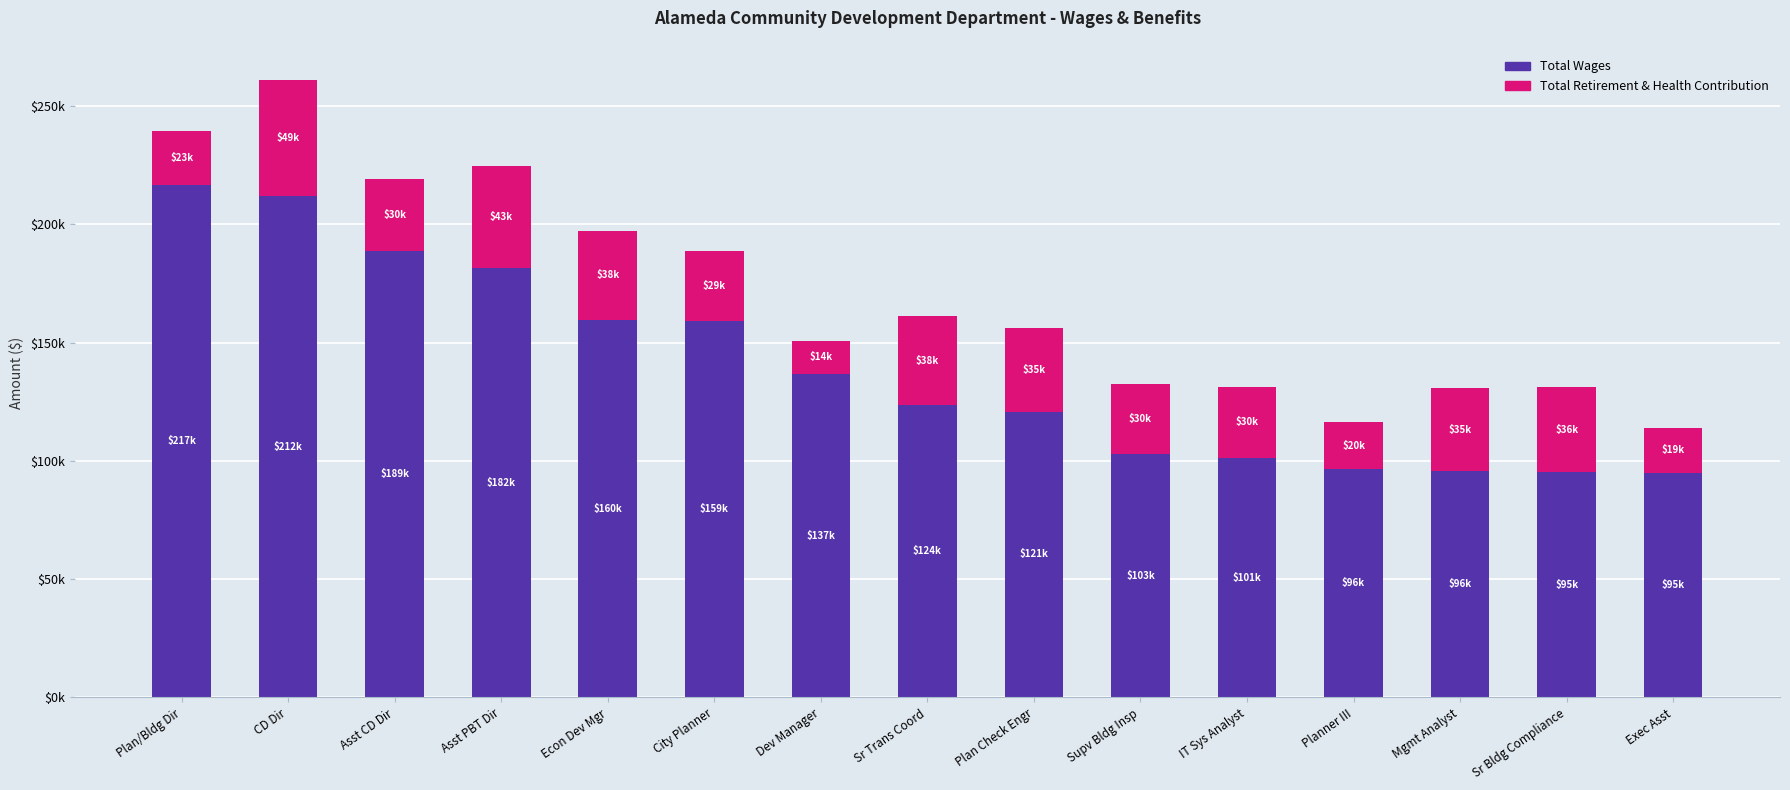

Does the chart contain stacked bars?

Yes